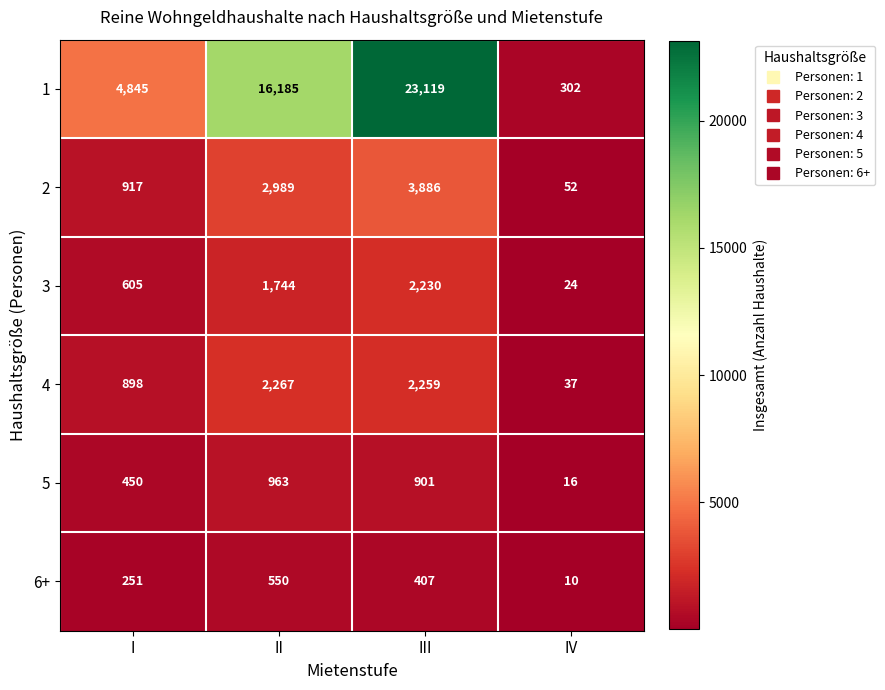

Reading left to right, transcribe all the data shown in this chart.

1: I=4845	II=16185	III=23119	IV=302
2: I=917	II=2989	III=3886	IV=52
3: I=605	II=1744	III=2230	IV=24
4: I=898	II=2267	III=2259	IV=37
5: I=450	II=963	III=901	IV=16
6+: I=251	II=550	III=407	IV=10